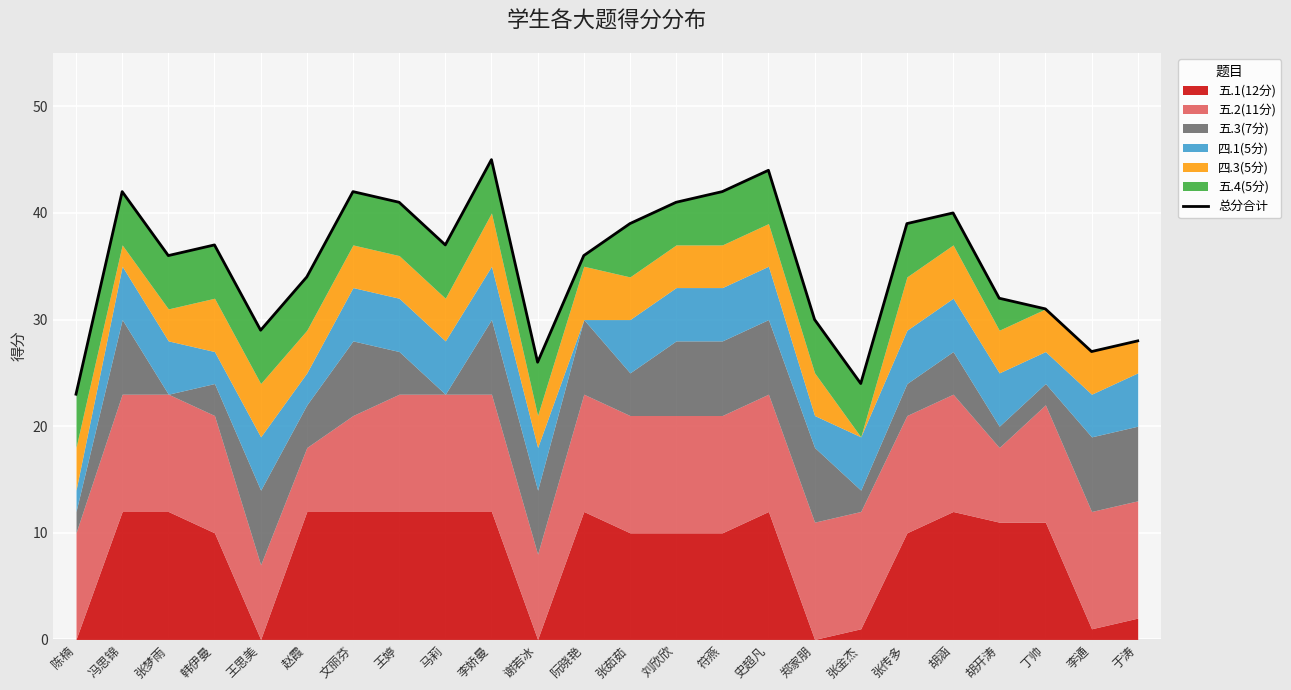

How many interior local valleys (lower than both neighbors) does the data have?

6